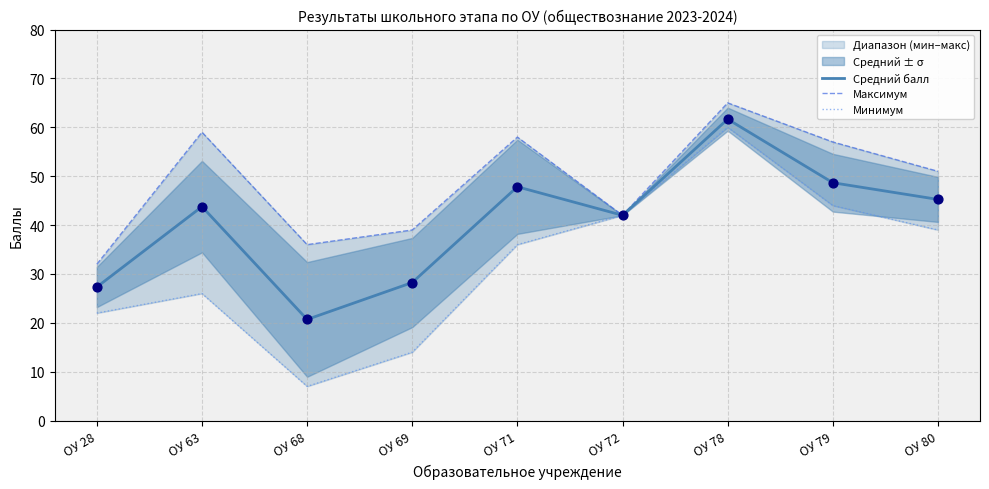

Which series has the largest total across all categories?

Максимум